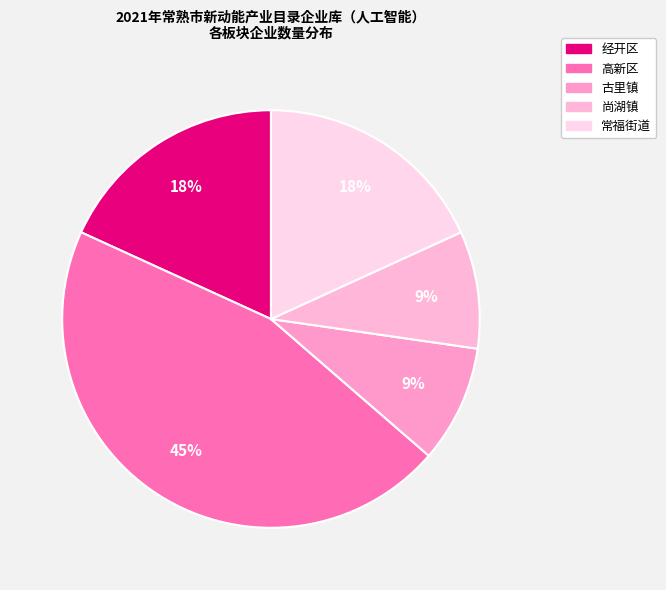

Is the sum of 尚湖镇 and 古里镇 greater than half?

No